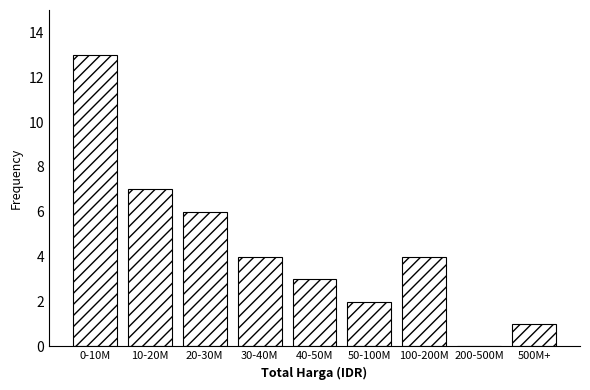

Reading right to left, transcribe all the data shown in this chart.

500M+=1	200-500M=0	100-200M=4	50-100M=2	40-50M=3	30-40M=4	20-30M=6	10-20M=7	0-10M=13